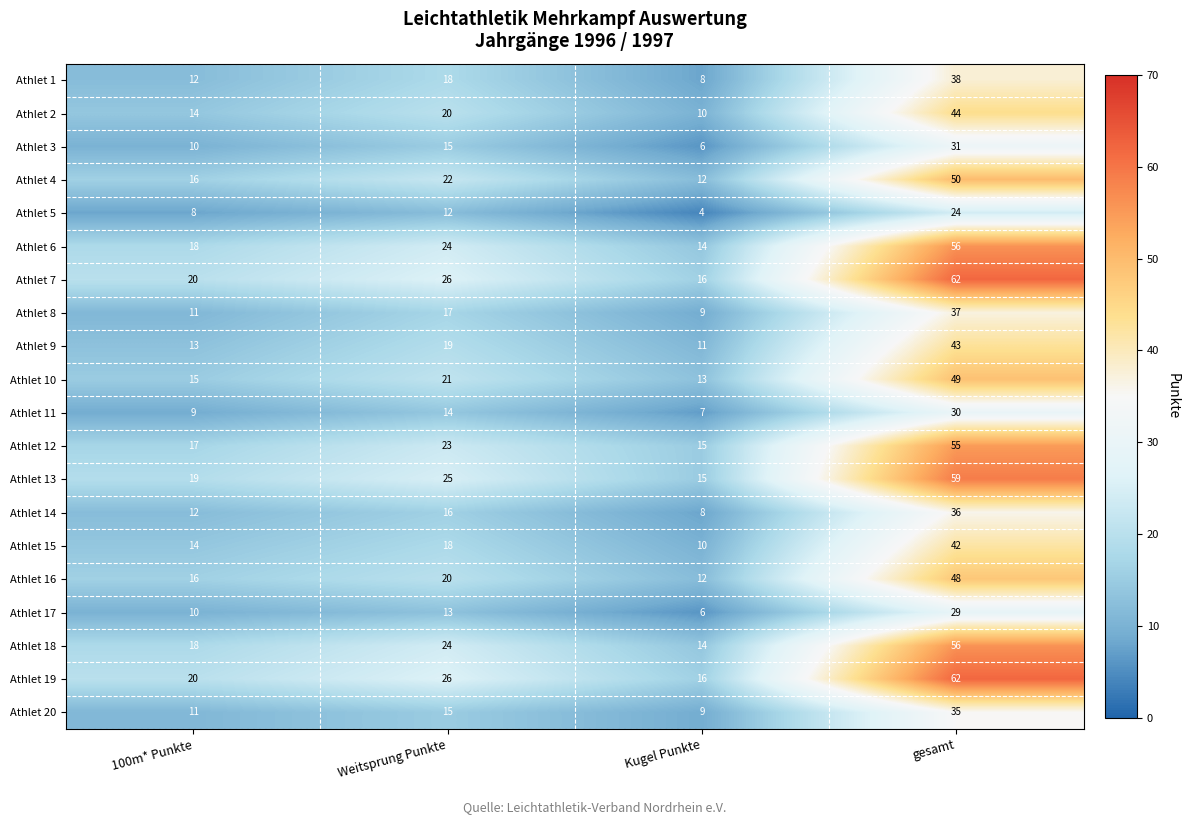

Where is Athlet 14 nearest to the value 22?

Weitsprung Punkte